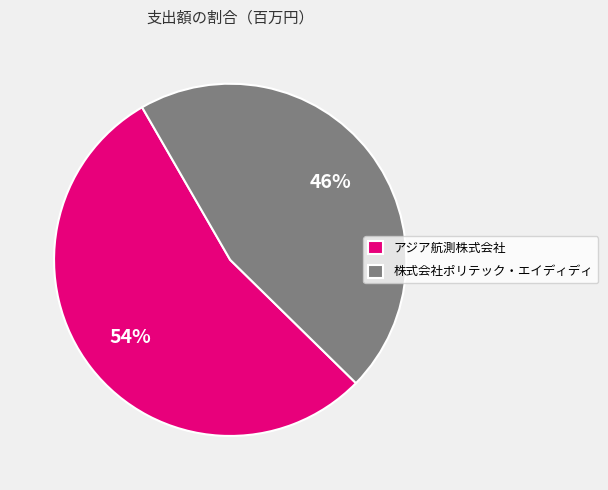

How many slices are in this pie chart?

2